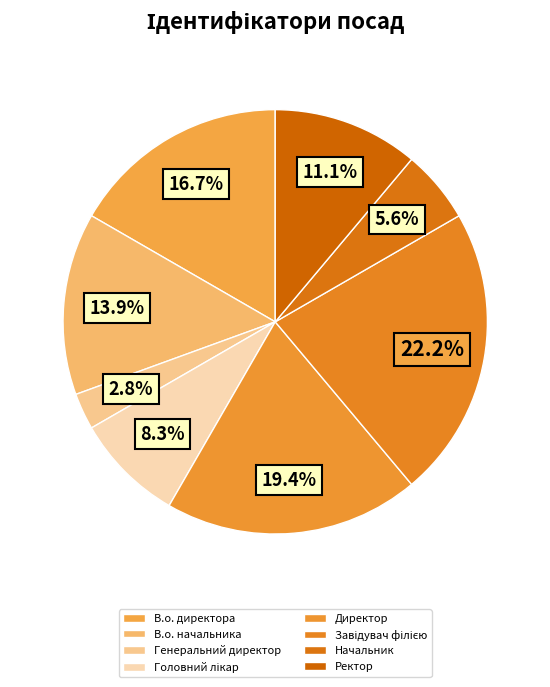

What is the smallest slice in the pie chart?

Генеральний директор